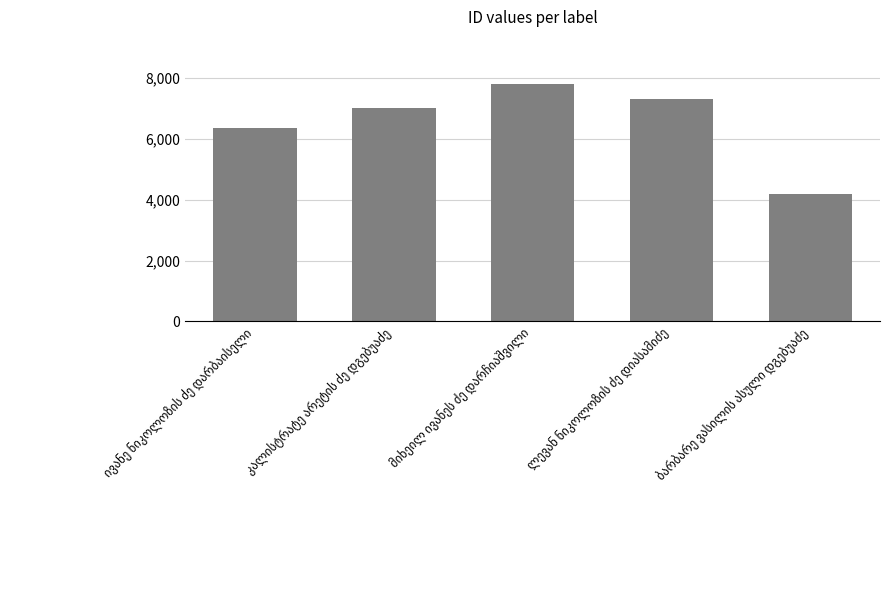

What is the value of the 3rd bar from the left?

7795